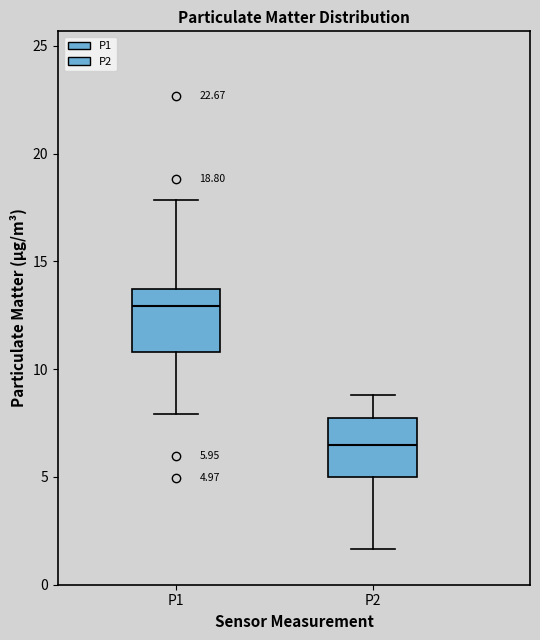

Which box's median line is the lowest?

P2